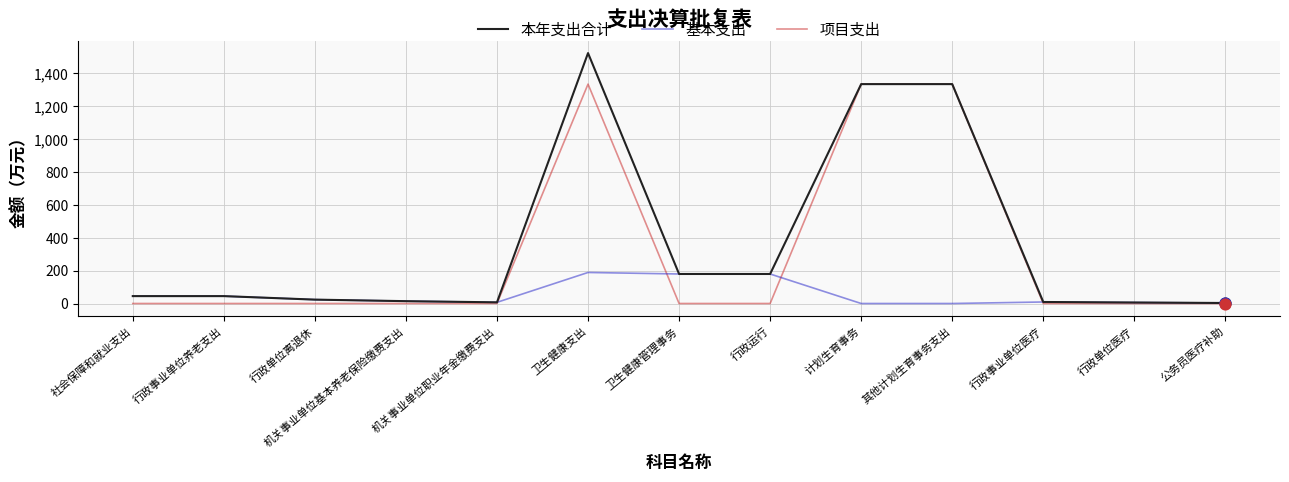

What is the total value across all series at 卫生健康管理事务?

359.2